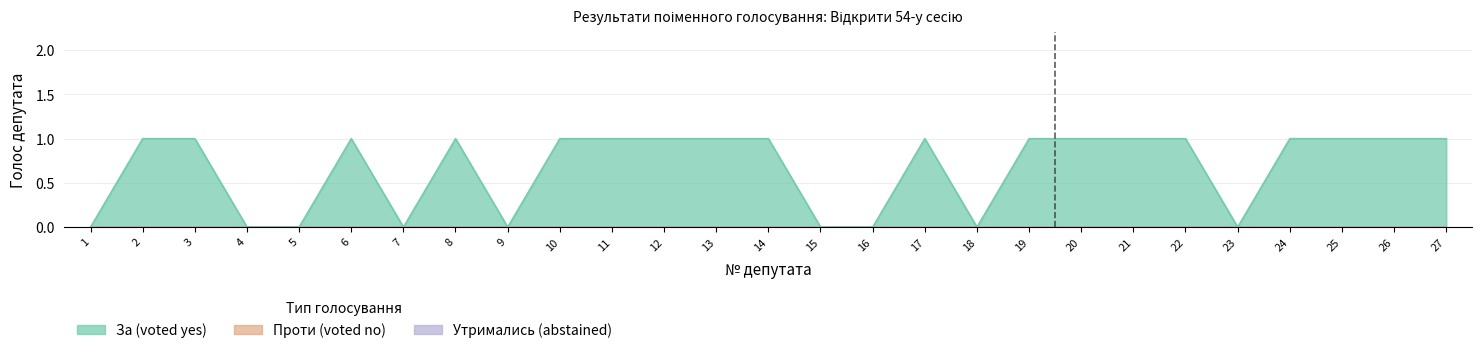

Count the number of data series in this chart.

3